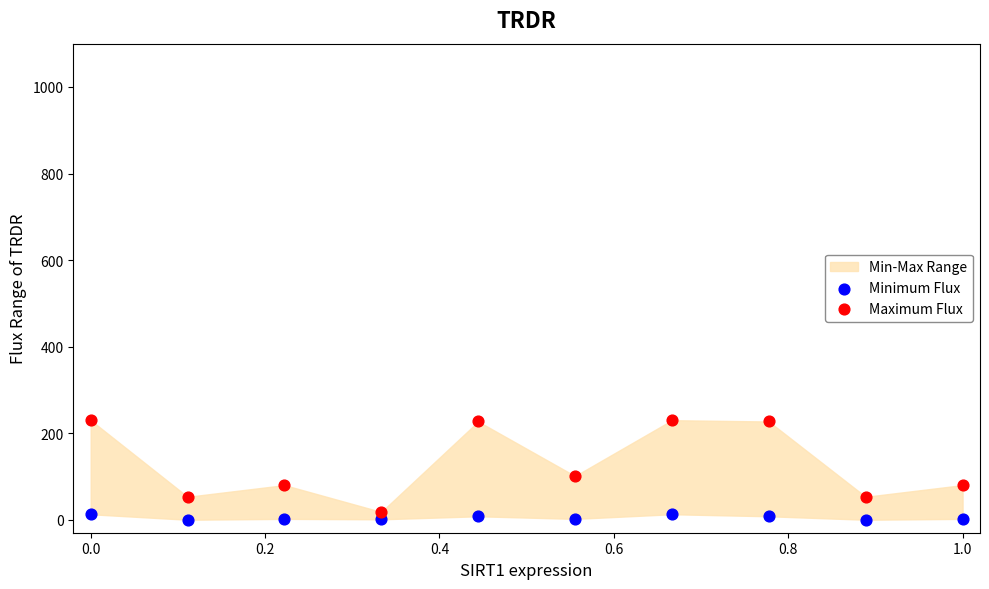

Which series reaches the maximum Y coordinate?

Maximum Flux